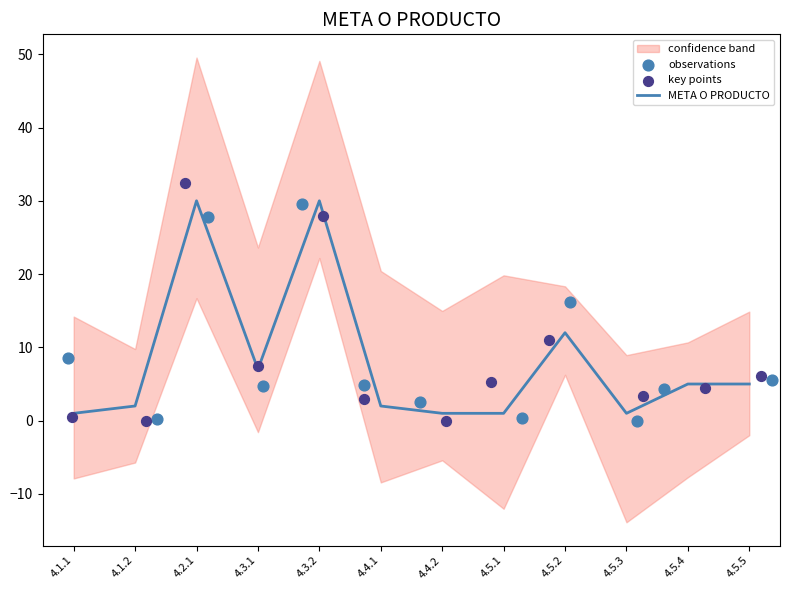

Which series has the largest Y range (max minus min)?

key points